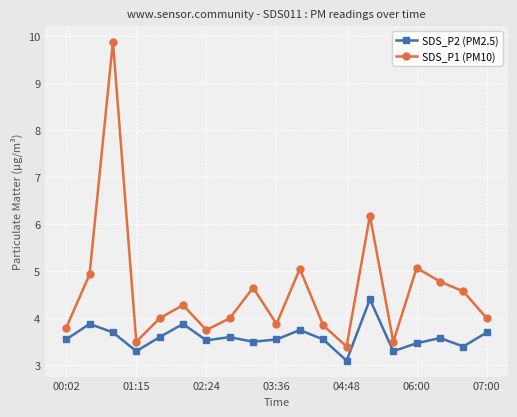

At how many categories does at least one series exceed 7?

1